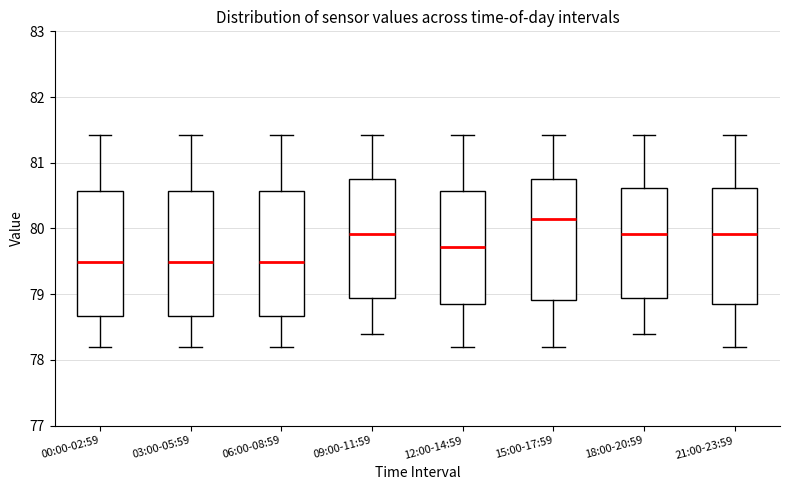

Which box's median line is the highest?

15:00-17:59